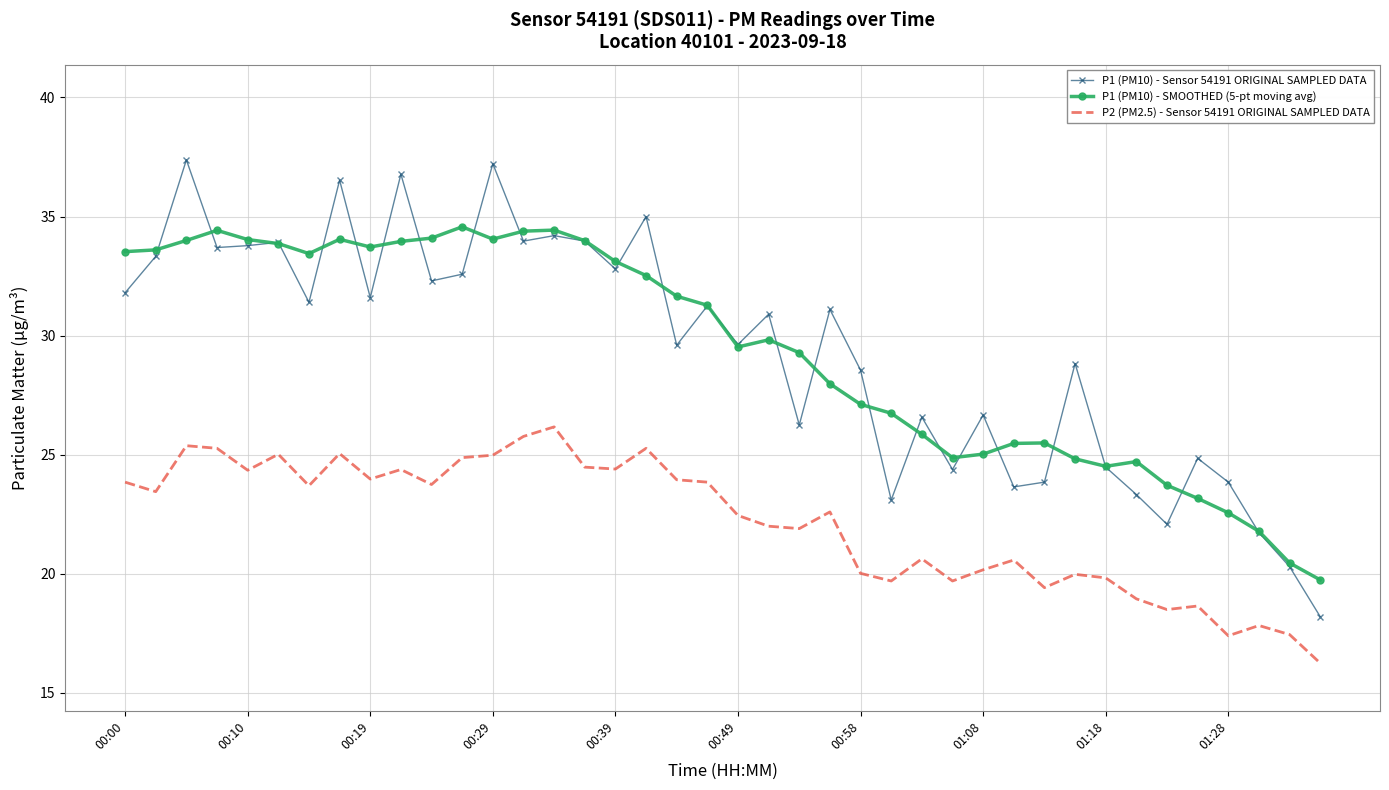

True or false: P1 (PM10) - SMOOTHED (5-pt moving avg) and P2 (PM2.5) - Sensor 54191 ORIGINAL SAMPLED DATA cross at least once.

False